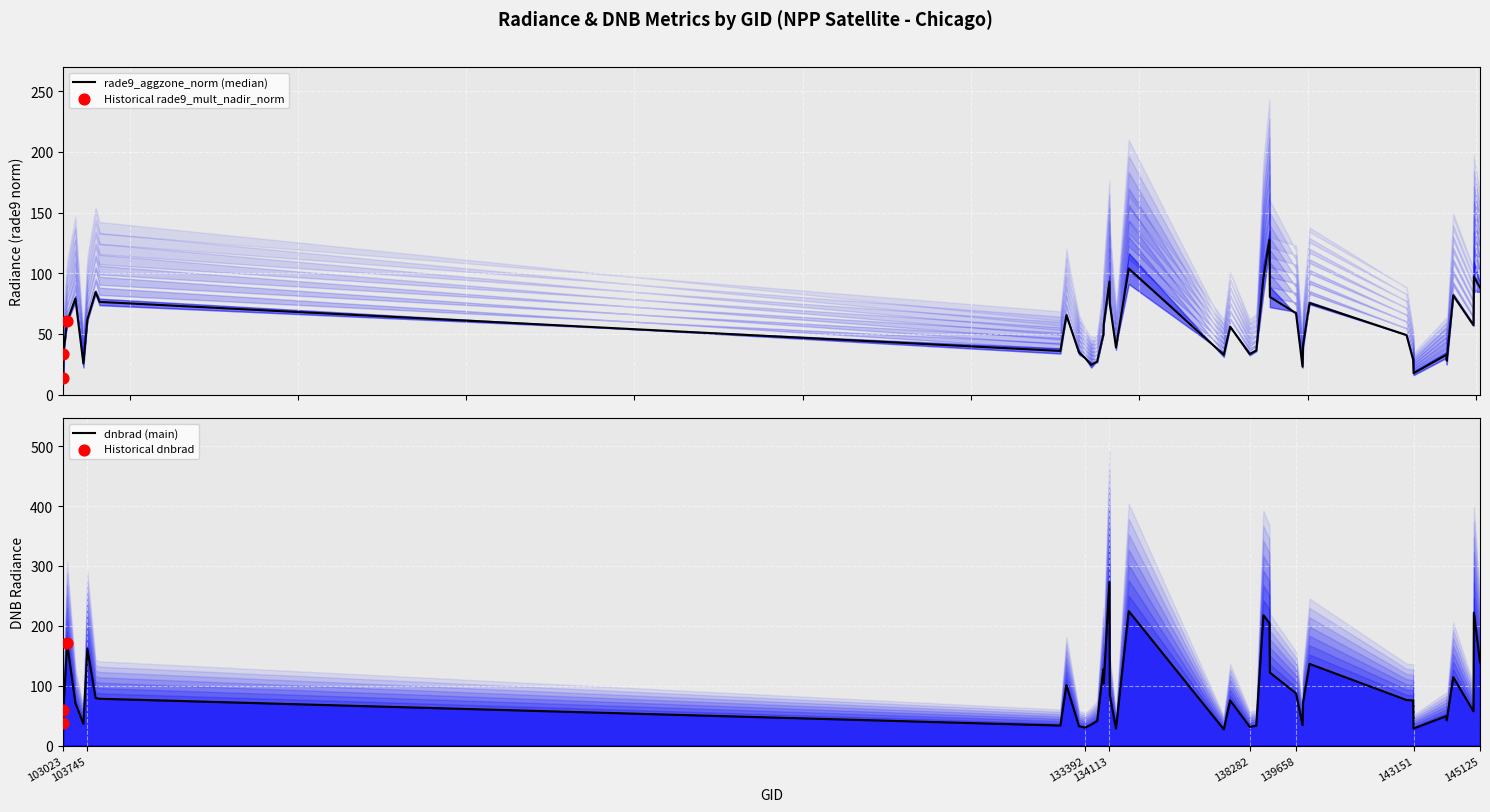

Which series contains the highest Y value?

dnbrad